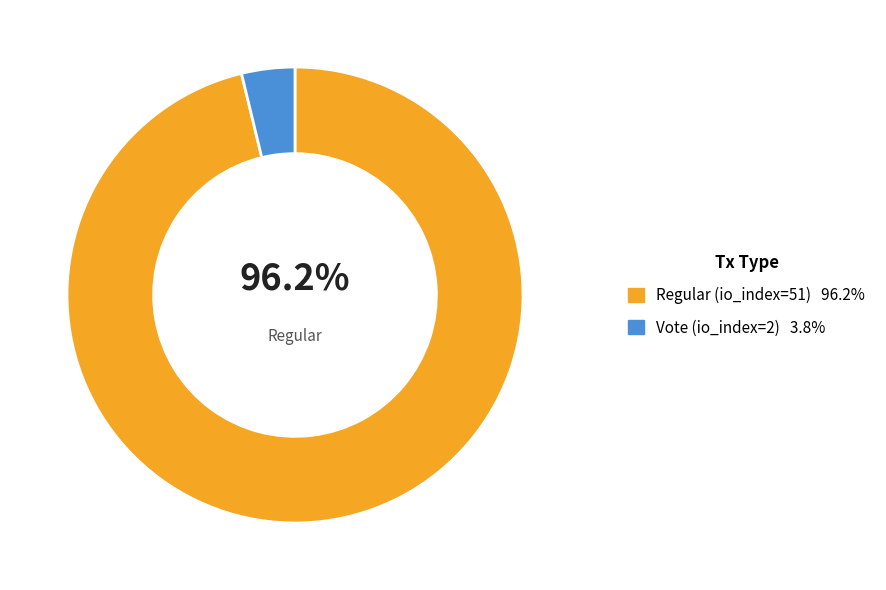

Which category accounts for the majority?

Regular (io_index=51)